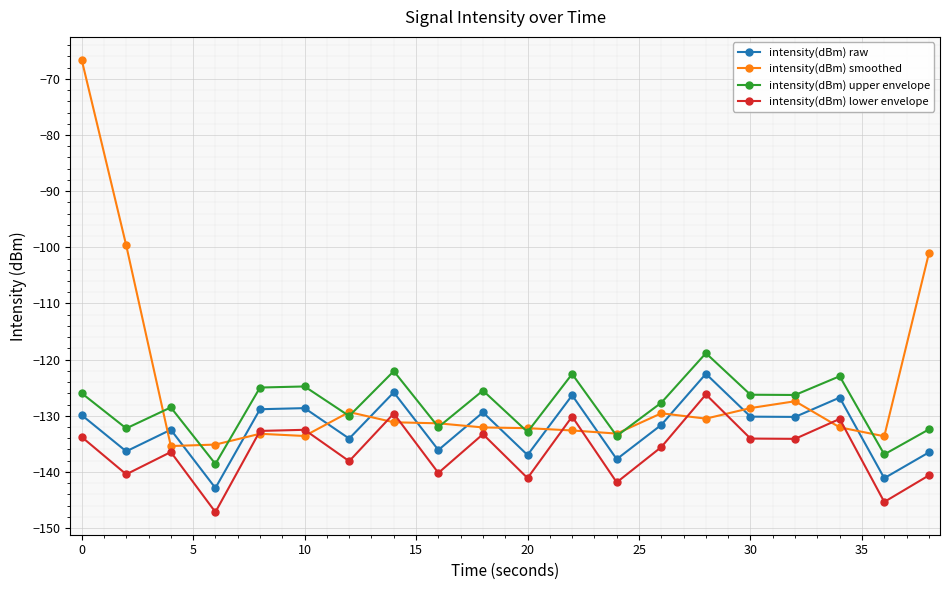

How many data points does each series have?

20